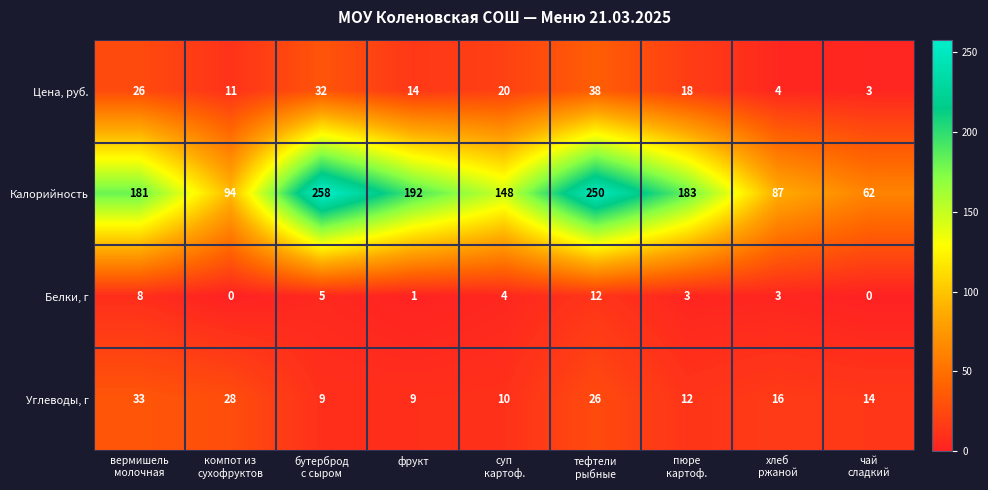

True or false: Белки, г has a value of 2 at фрукт.

False